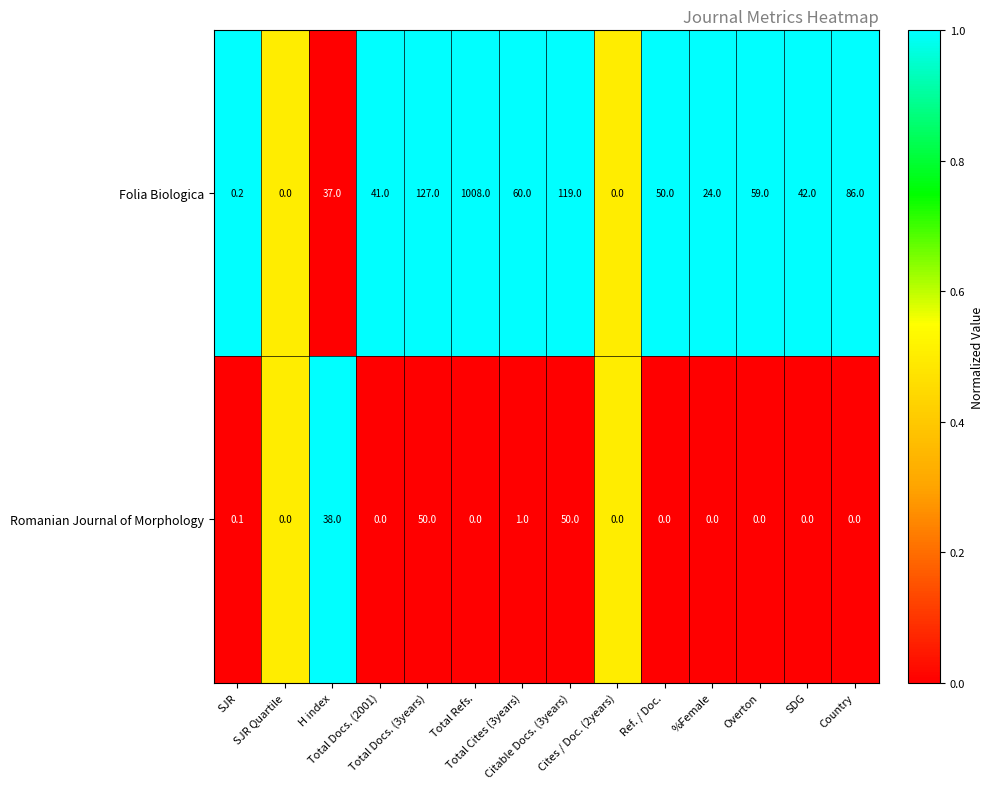

Which series has the widest spread of values?

Folia Biologica